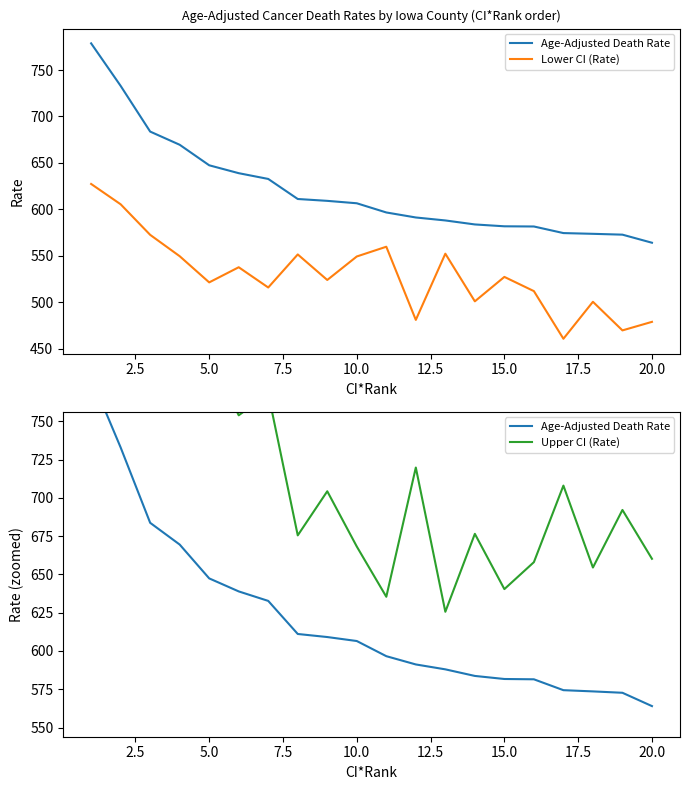

At how many categories does at least one series exceed 796?

4